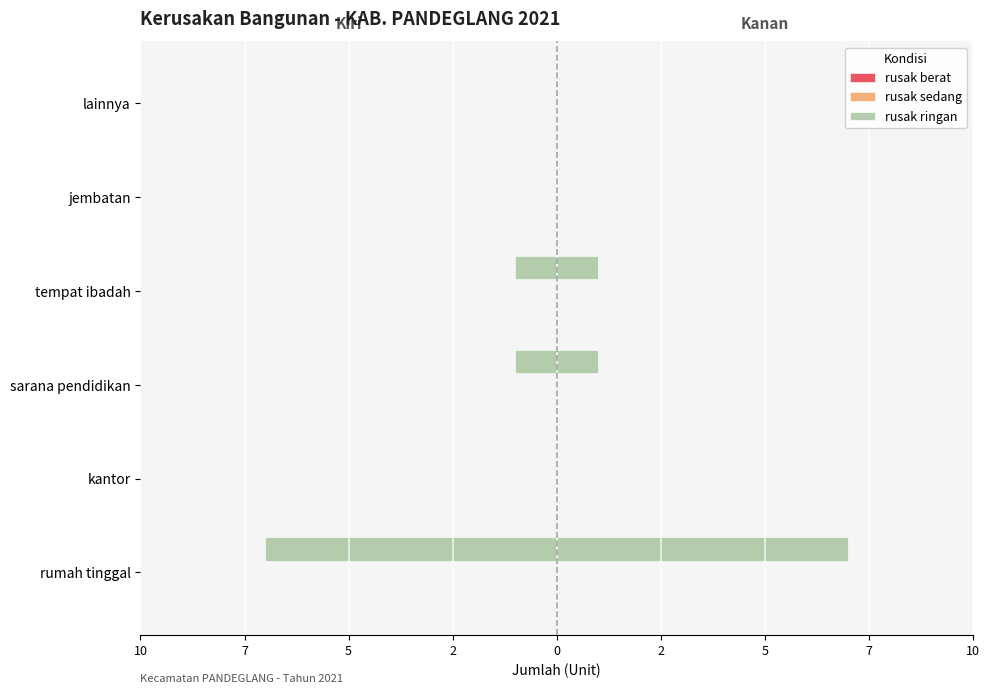

Which series has the widest spread of values?

rusak ringan